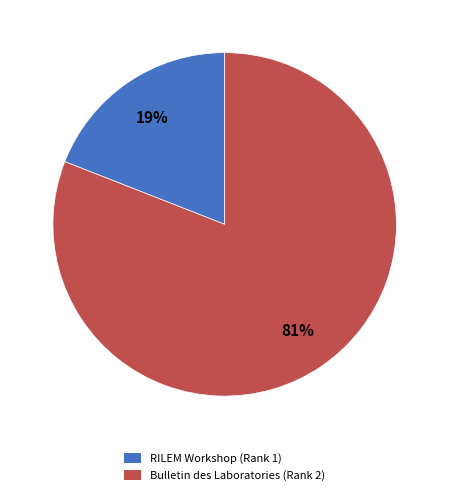

What percentage is the RILEM Workshop (Rank 1) slice, to the nearest percent?

19%